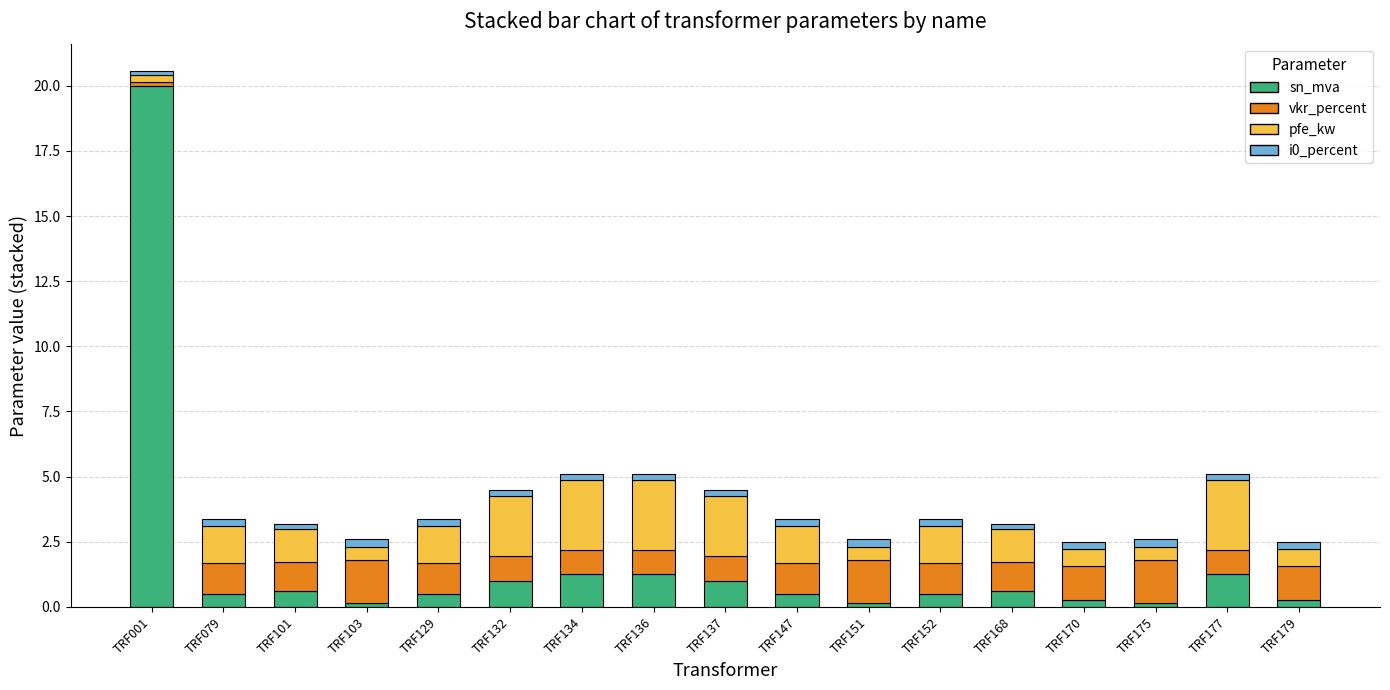

At which category is the sum across all series the highest?

TRF001